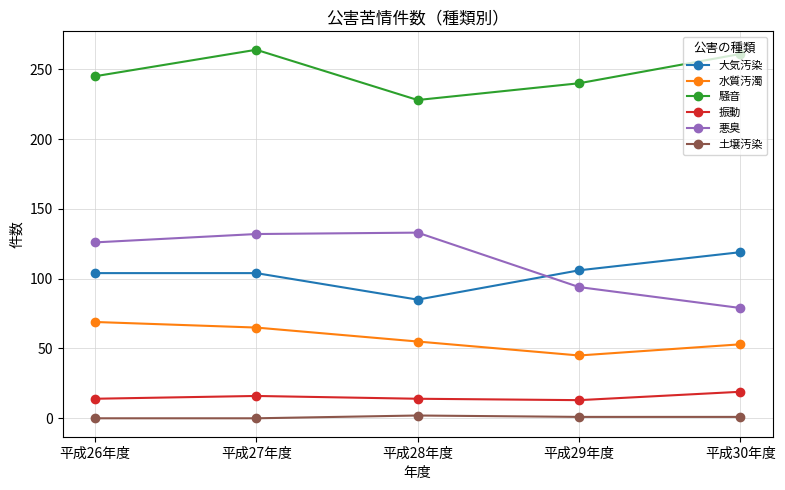

What is the sum of all 振動 values?

76